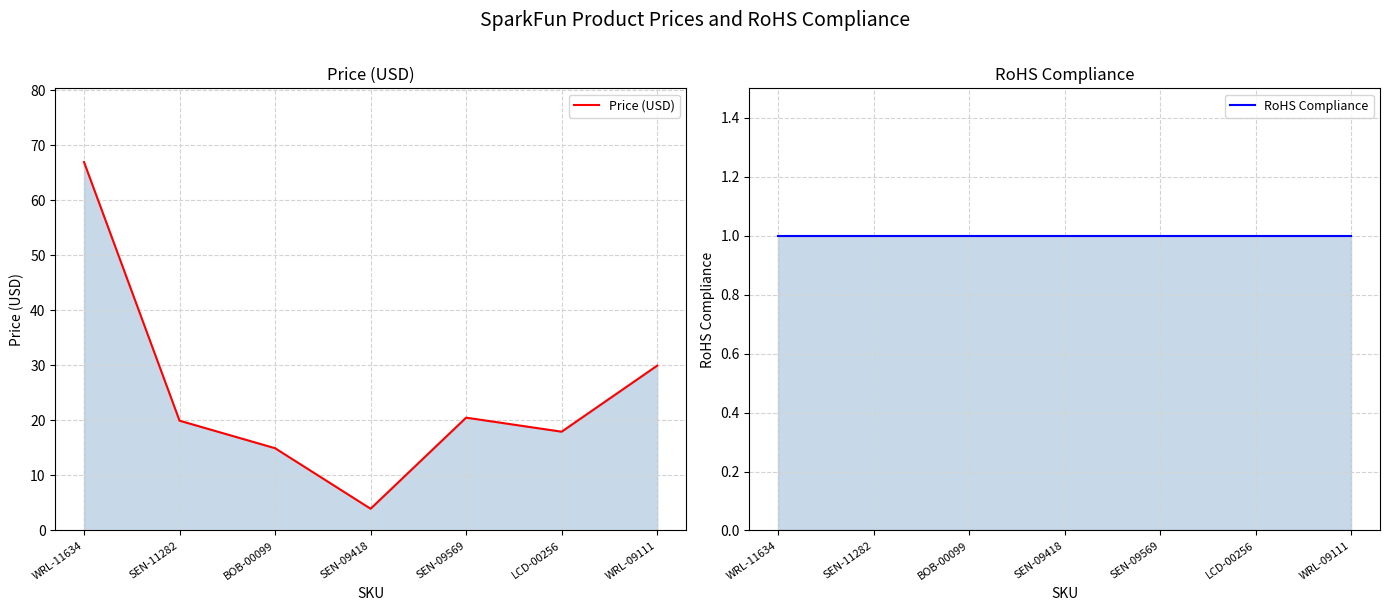

True or false: RoHS Compliance and Price (USD) intersect in this chart.

False